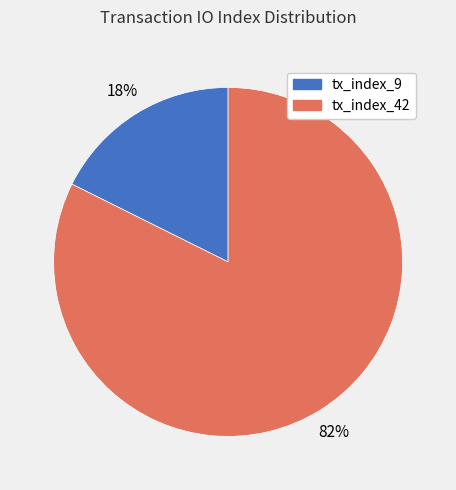

True or false: tx_index_42 accounts for 77% of the total.

False